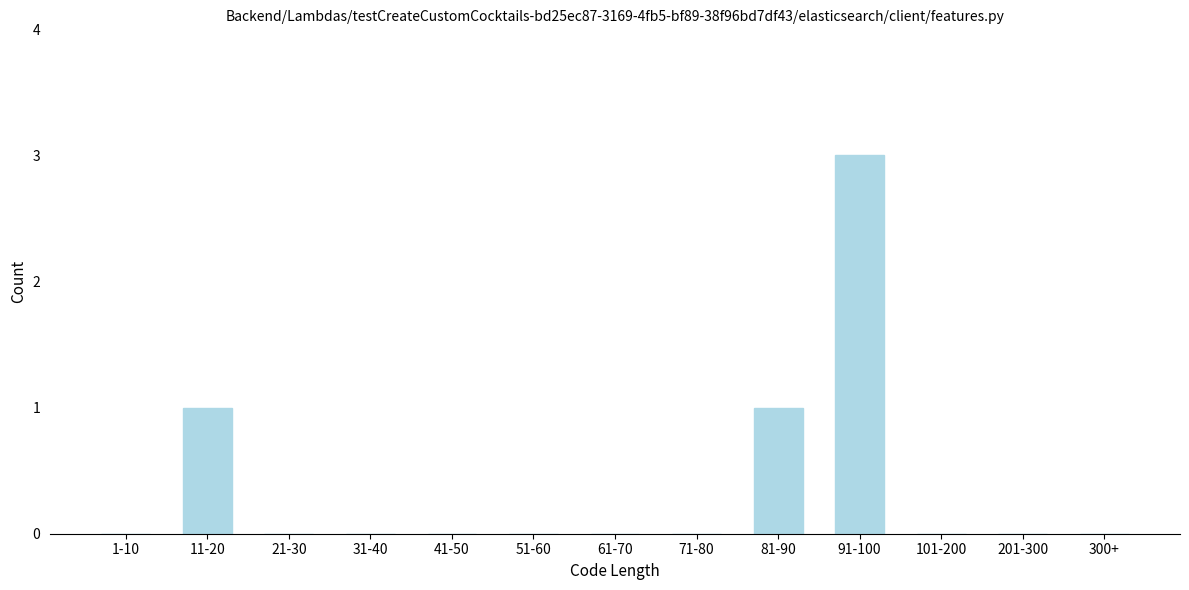

Reading right to left, extract all data points from this chart.

300+=0	201-300=0	101-200=0	91-100=3	81-90=1	71-80=0	61-70=0	51-60=0	41-50=0	31-40=0	21-30=0	11-20=1	1-10=0